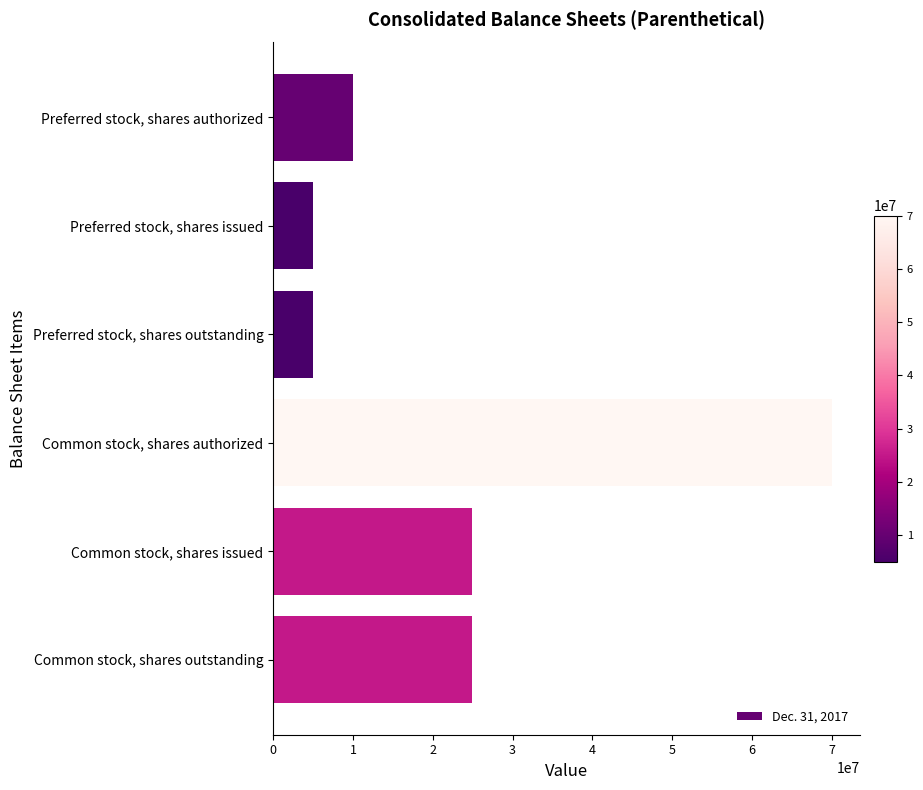

Which label corresponds to the largest value in the chart?

Common stock, shares authorized